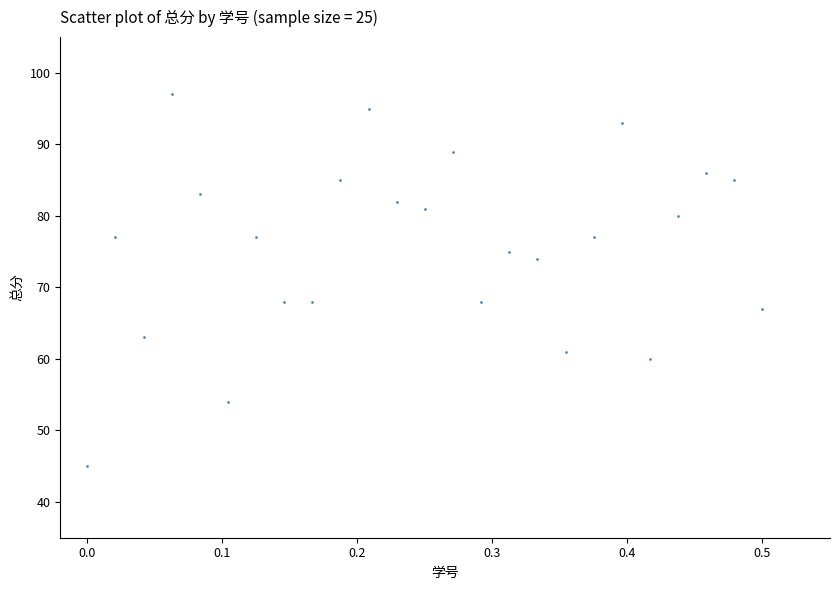

What is the range of Y values (max minus min)?

52